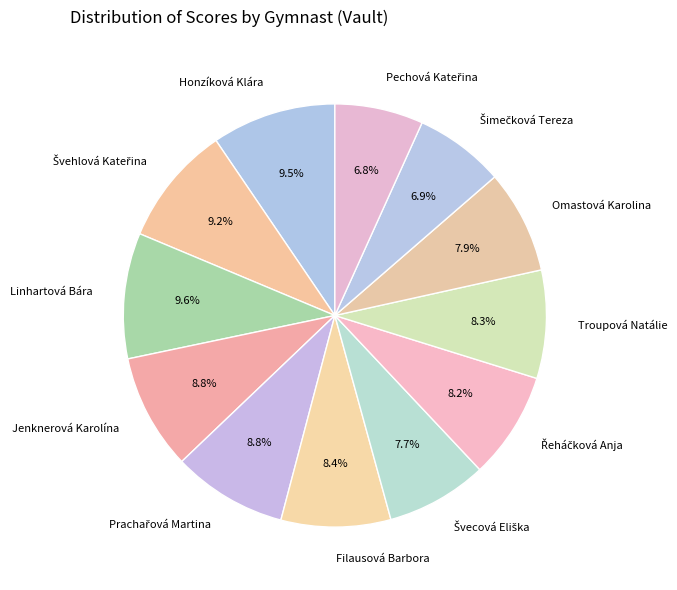

Does Filausová Barbora represent more than half of the total?

No